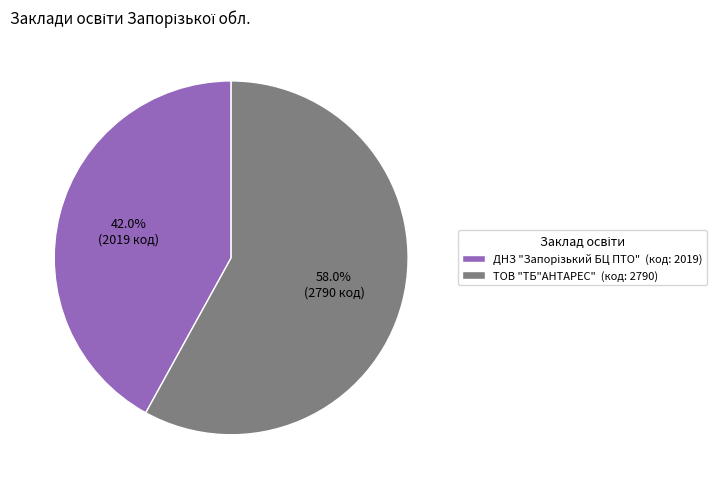

What portion of the pie excludes ТОВ "ТБ"АНТАРЕС" (код: 2790)?

42.0%